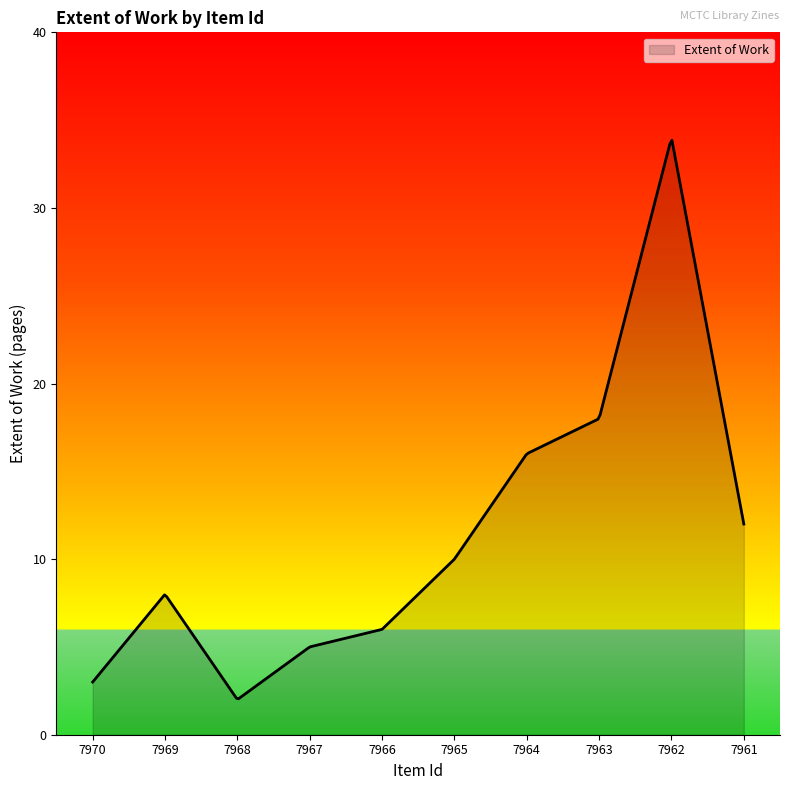

What is the difference between the maximum and minimum values?

31.8